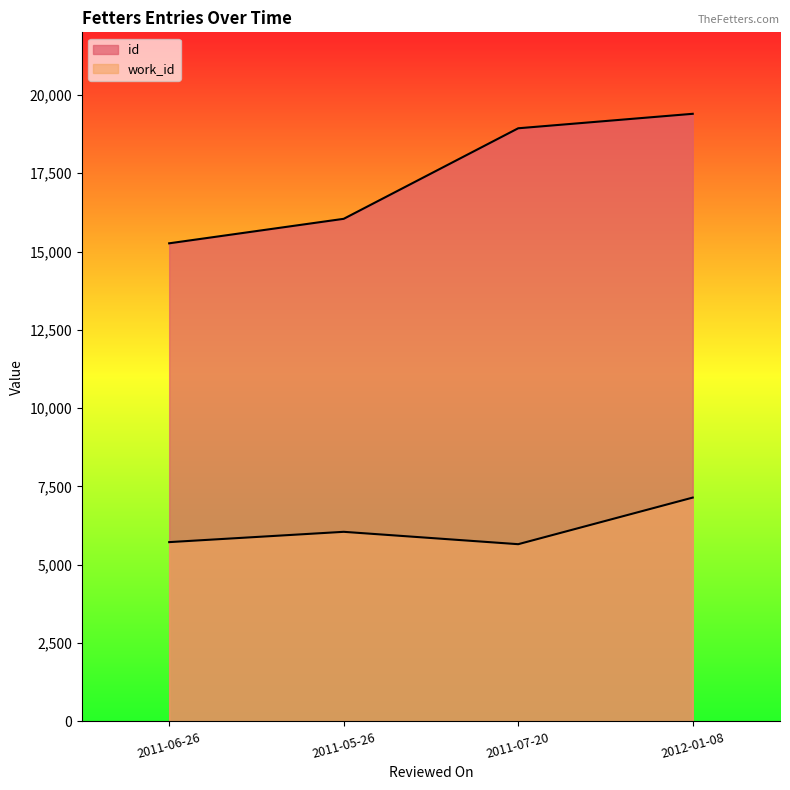

At 2011-05-26, list the series in order from smallest to largest.

work_id, id